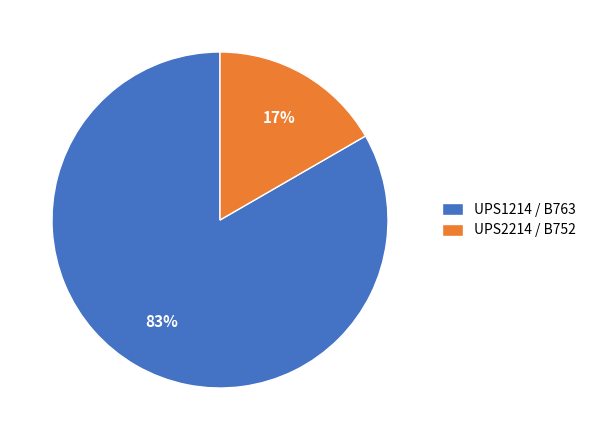

Which category accounts for the majority?

UPS1214 / B763